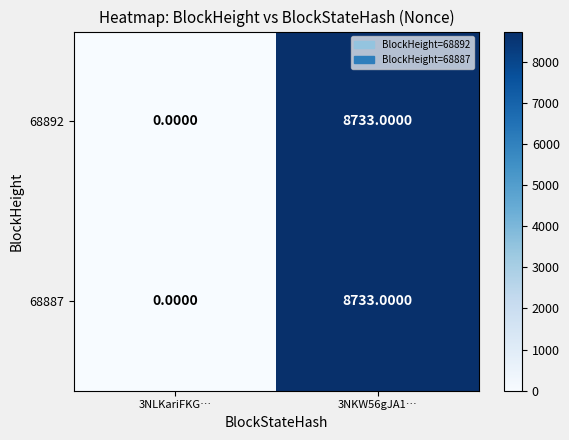

Count the number of categories in the chart.

2